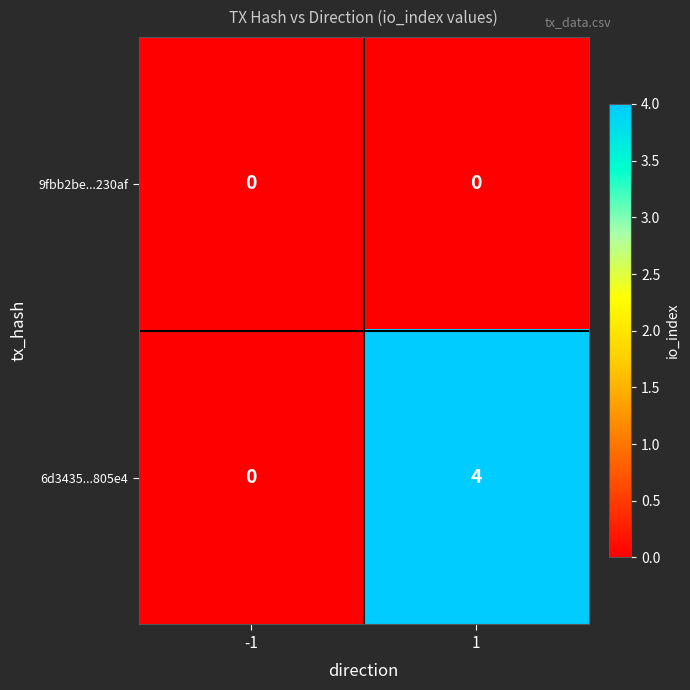

What value does the 6d3435...805e4 series have at 1?

4